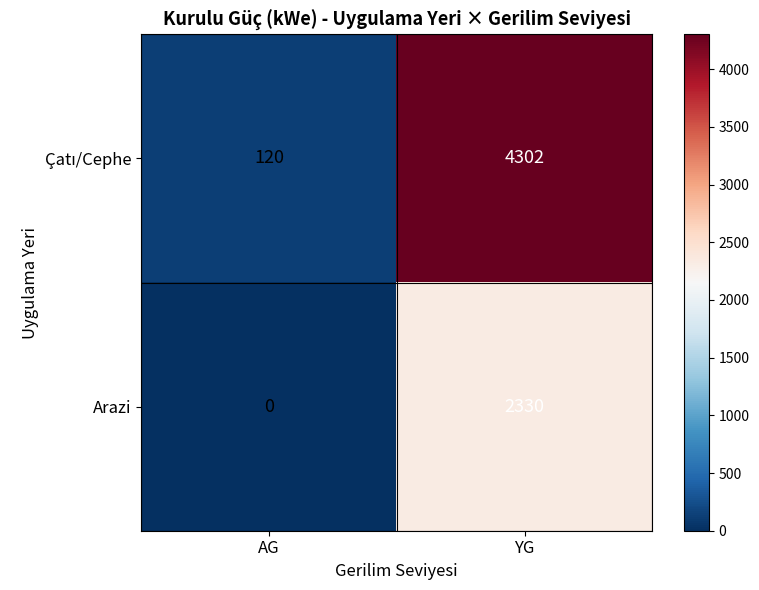

Which category has the lowest value in the Arazi series?

AG